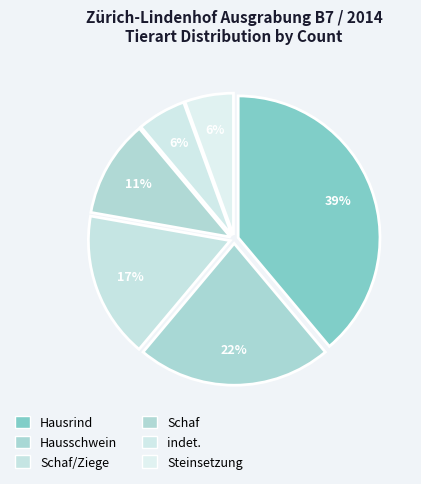

To the nearest percent, what percentage of the pie is Steinsetzung?

6%